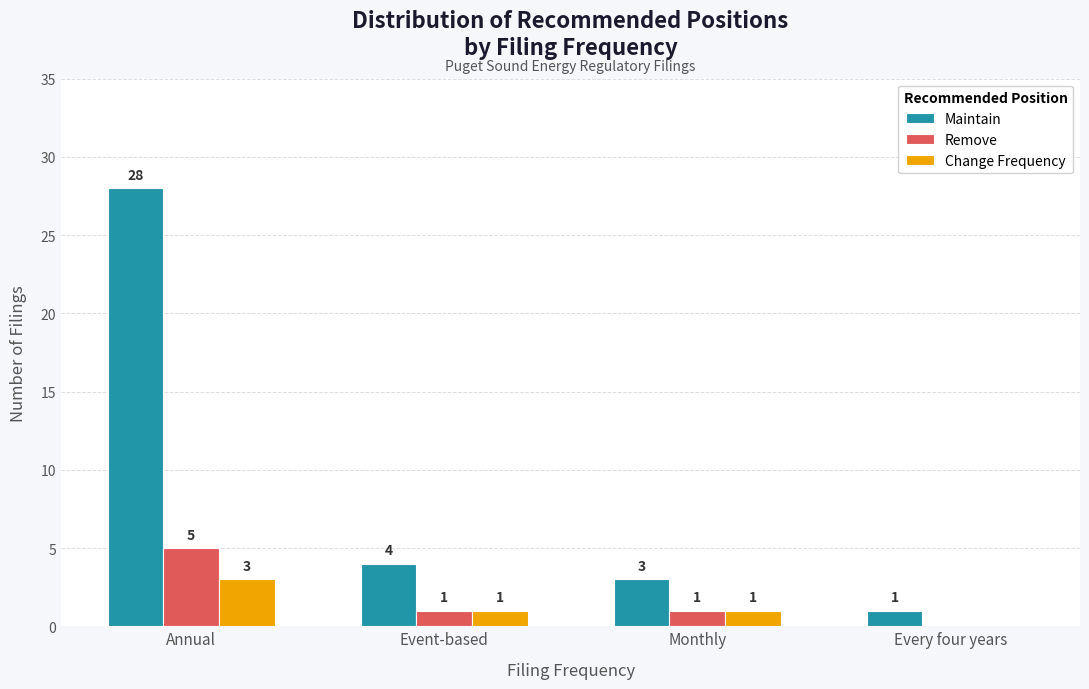

What is the sum of all Change Frequency values?

5